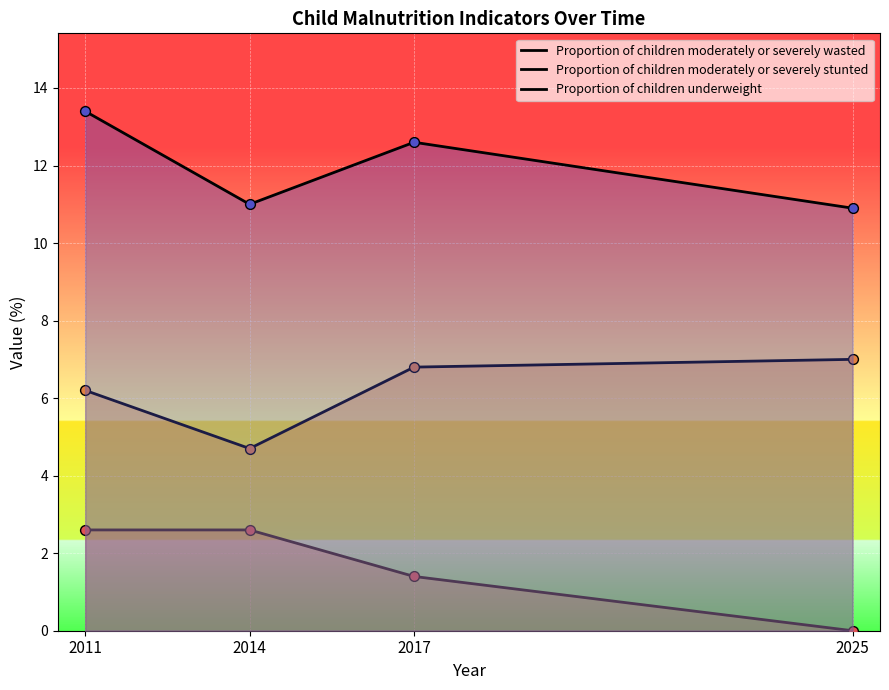

At which category is the sum across all series the highest?

2011